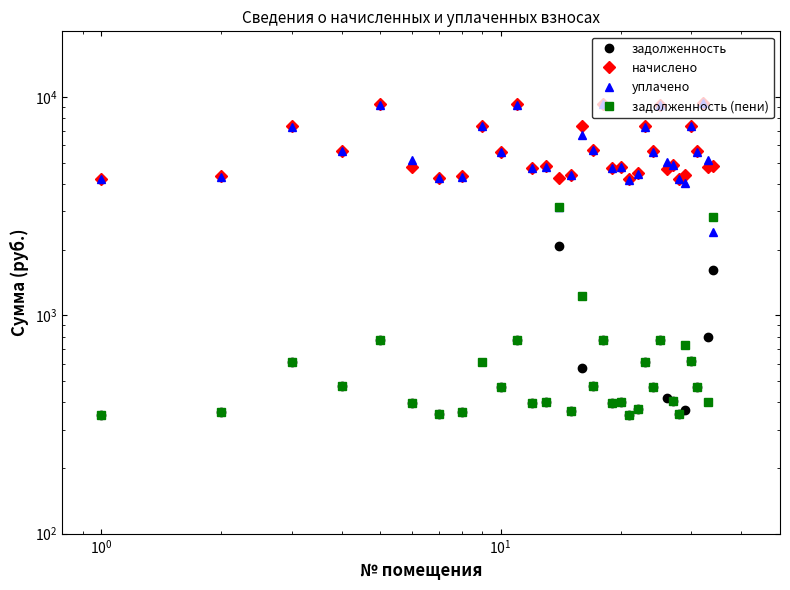

Which series has the largest total across all categories?

начислено